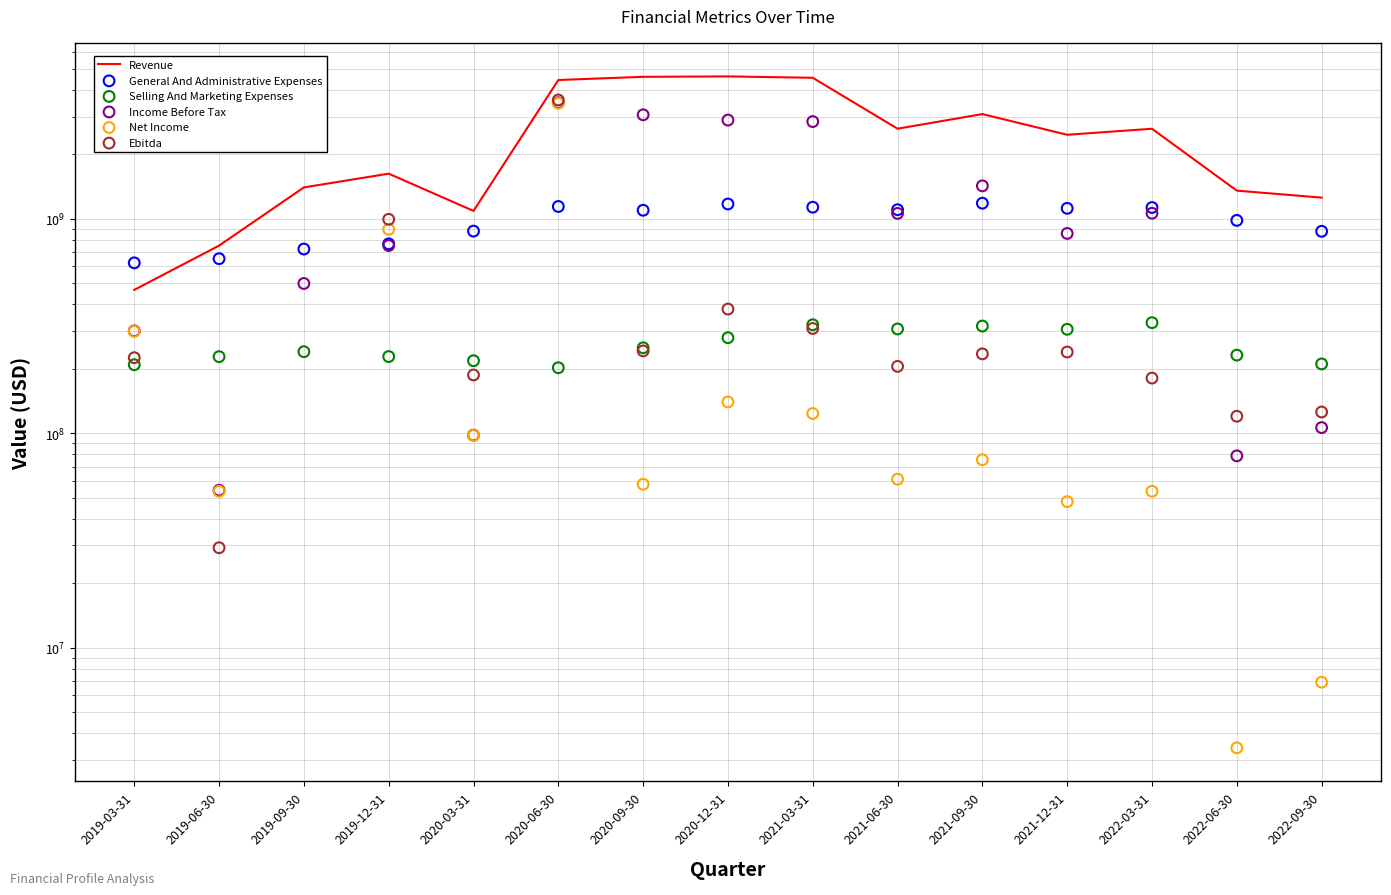

What is the total value across all series at 2021-06-30?

5370669000.0